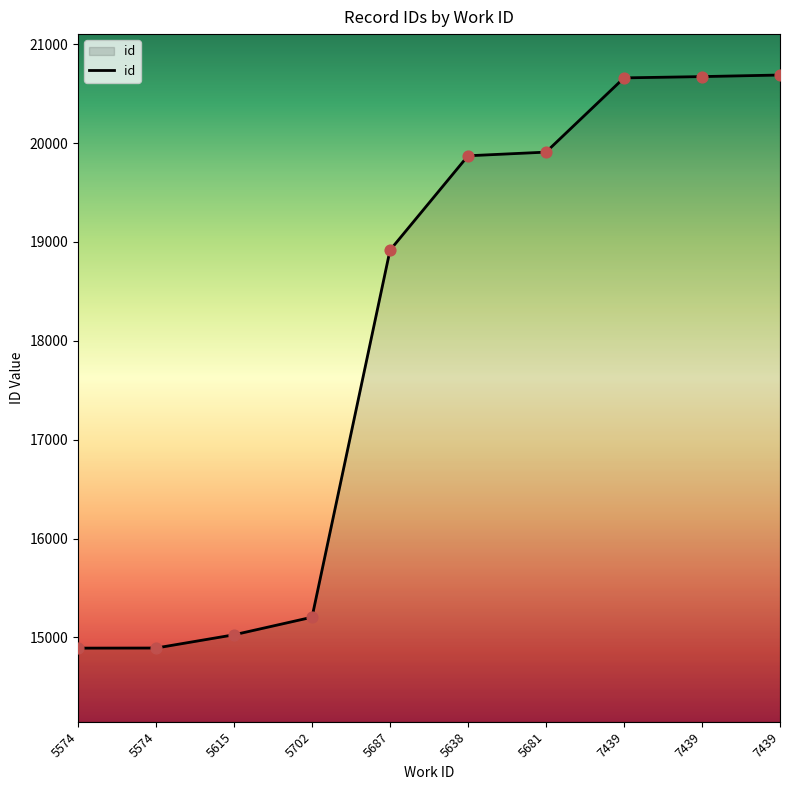

Is this an area chart (filled region under the line)?

Yes